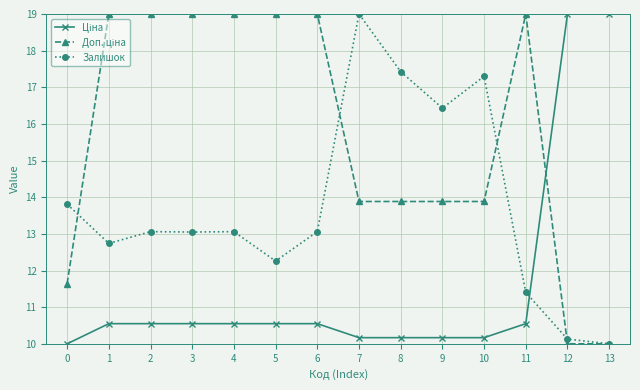

What is the maximum value shown in the chart?

19.0